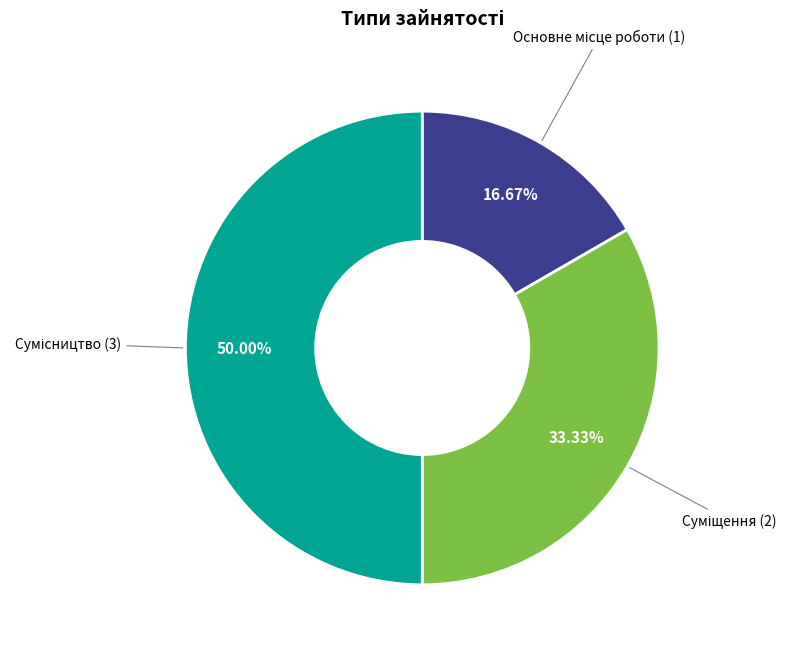

Rank the categories by value from highest to lowest.

Сумісництво, Суміщення, Основне місце роботи